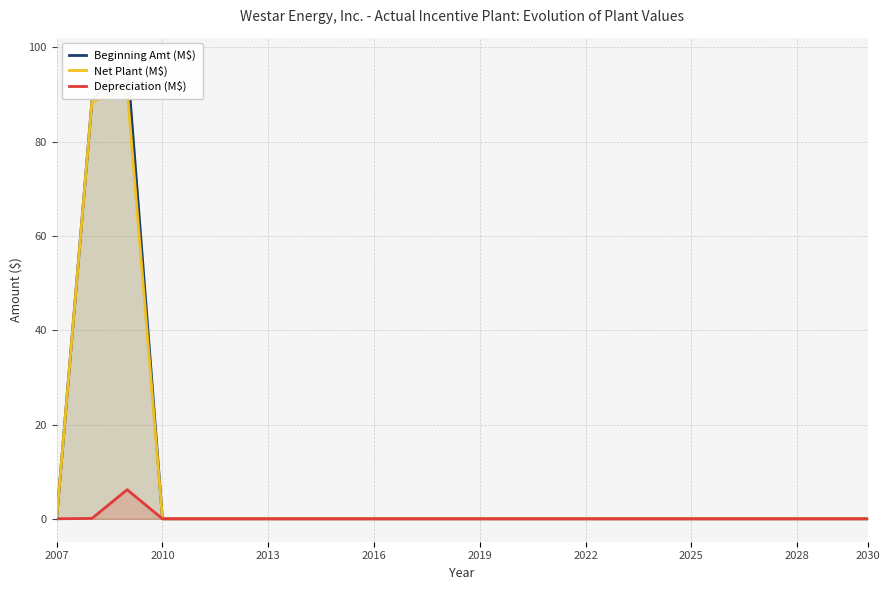

Count the number of categories in the chart.

24